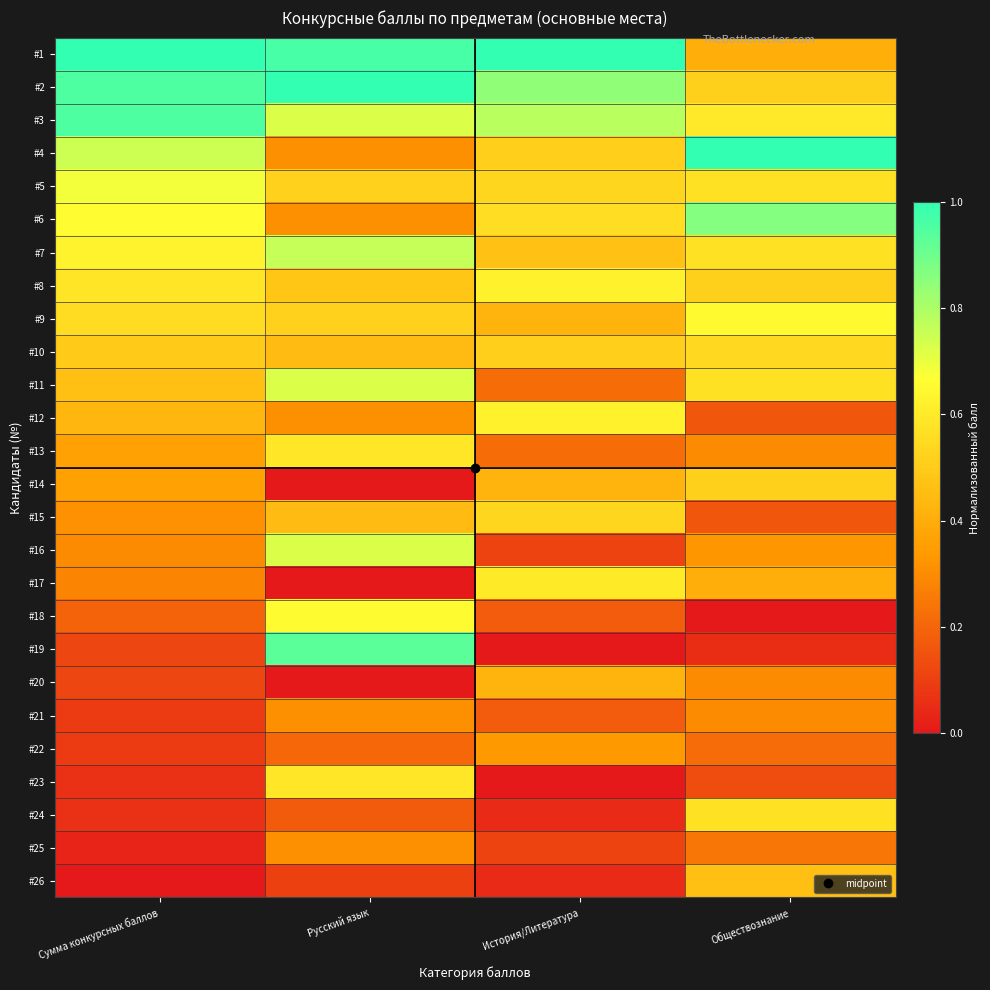

Count the number of data series in this chart.

26